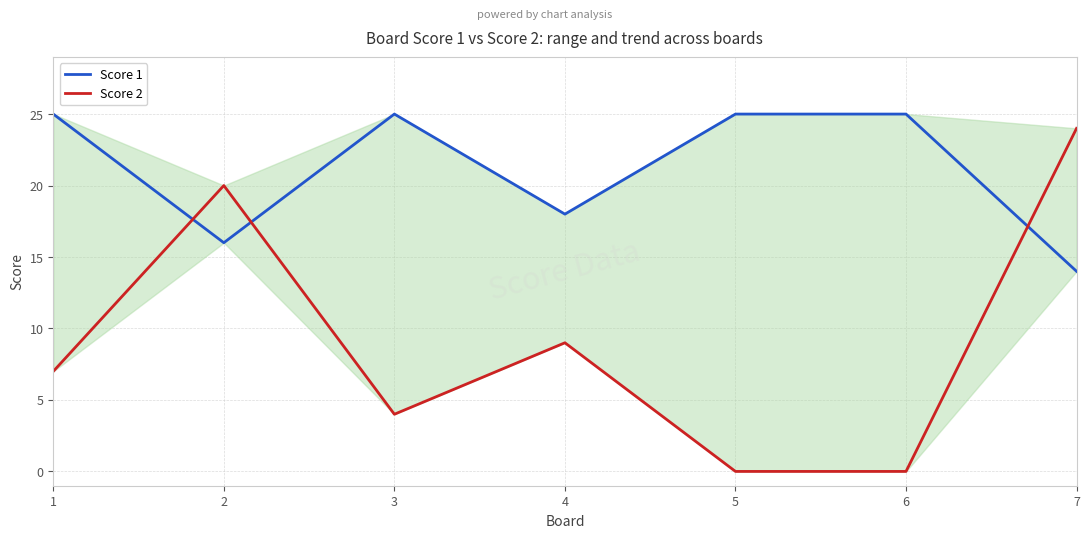

At which category does Score 2 reach its first local valley?

3